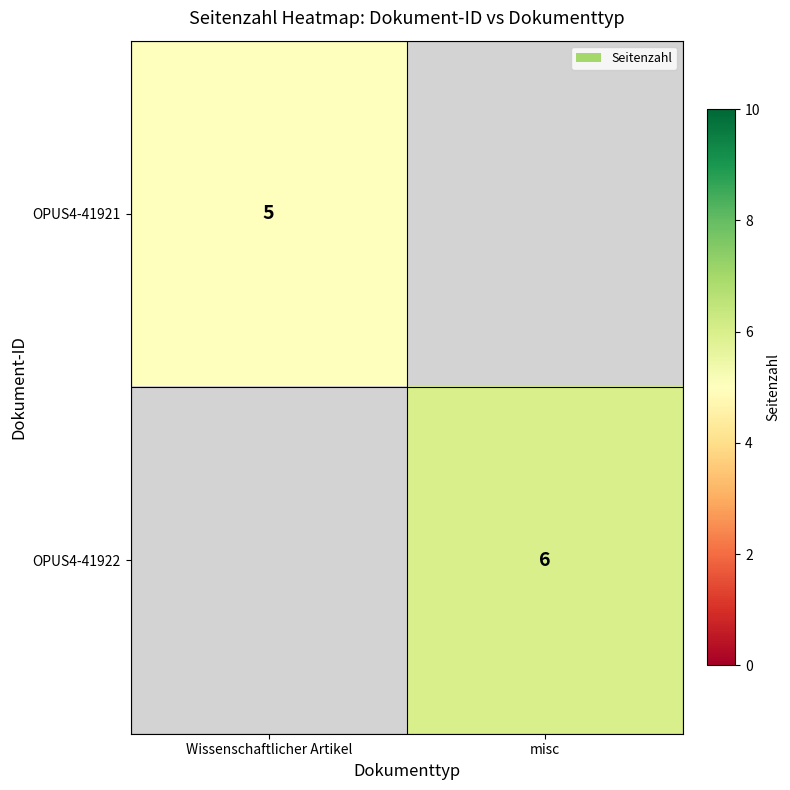

True or false: OPUS4-41921 has a value of 5 at Wissenschaftlicher Artikel.

True